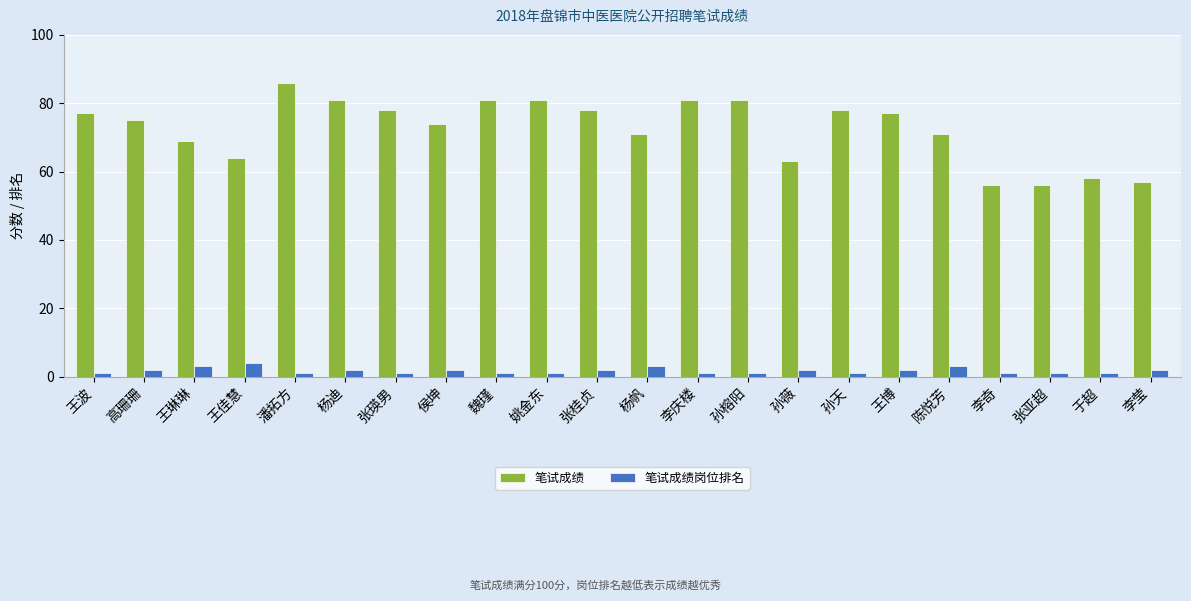

Rank the series by their maximum value, from lowest to highest.

笔试成绩岗位排名, 笔试成绩